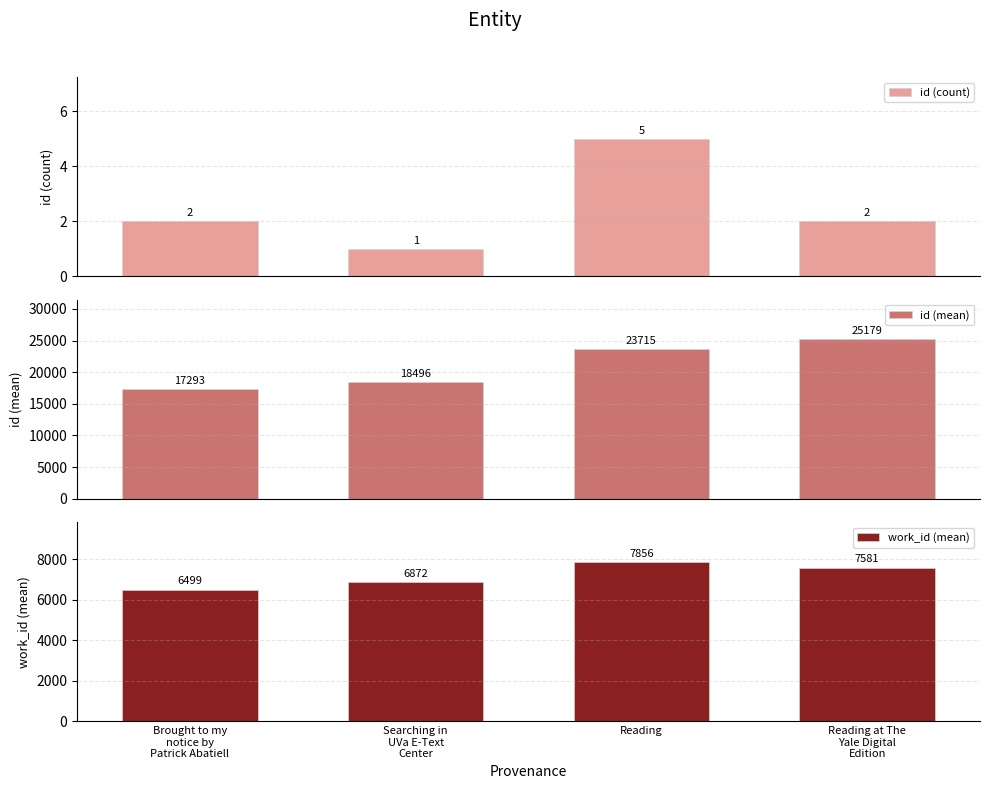

How many values in the id (mean) series exceed 23715?

1